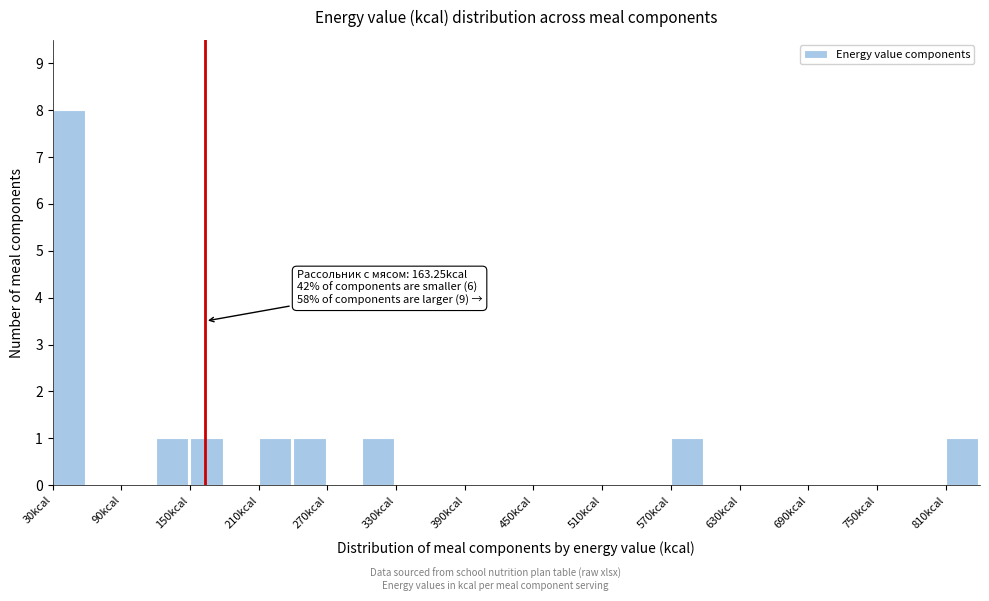

Read against the x-axis, roughly where is the centre of the tallest bar?

40